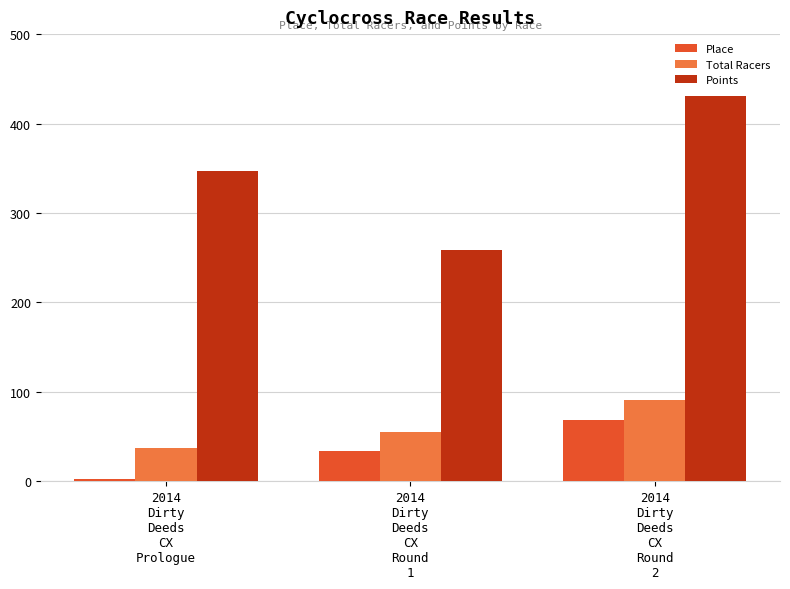

What is the total value across all series at 2014
Dirty
Deeds
CX
Round
1?

347.3